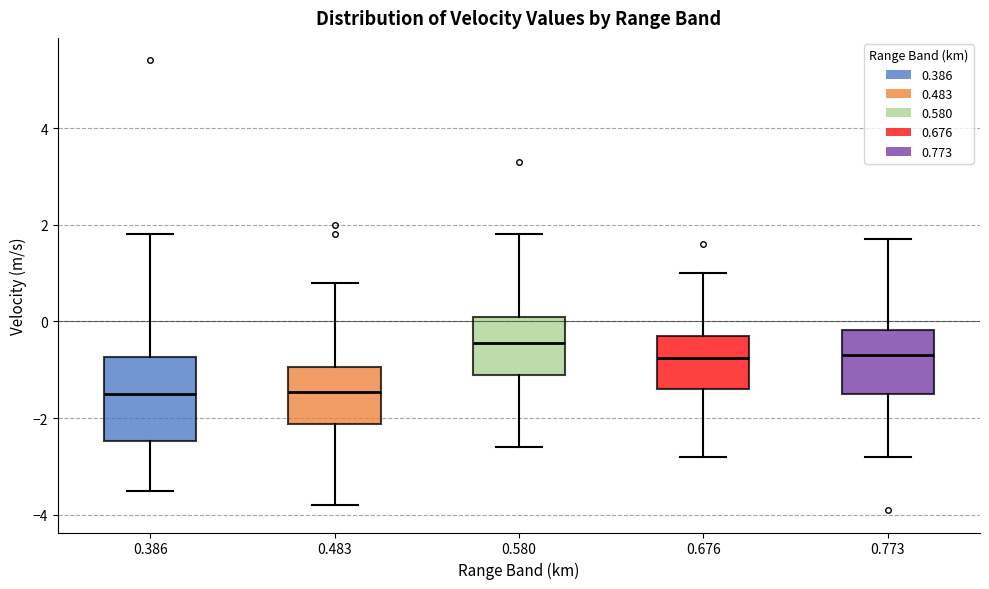

Which box has the highest median line?

0.580